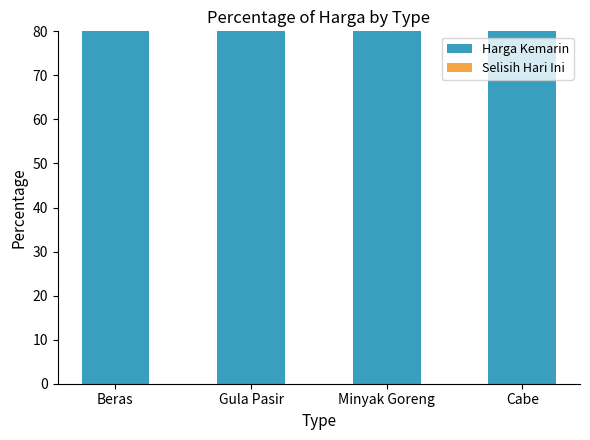

Which series changed the most between Beras and Gula Pasir?

Harga Kemarin